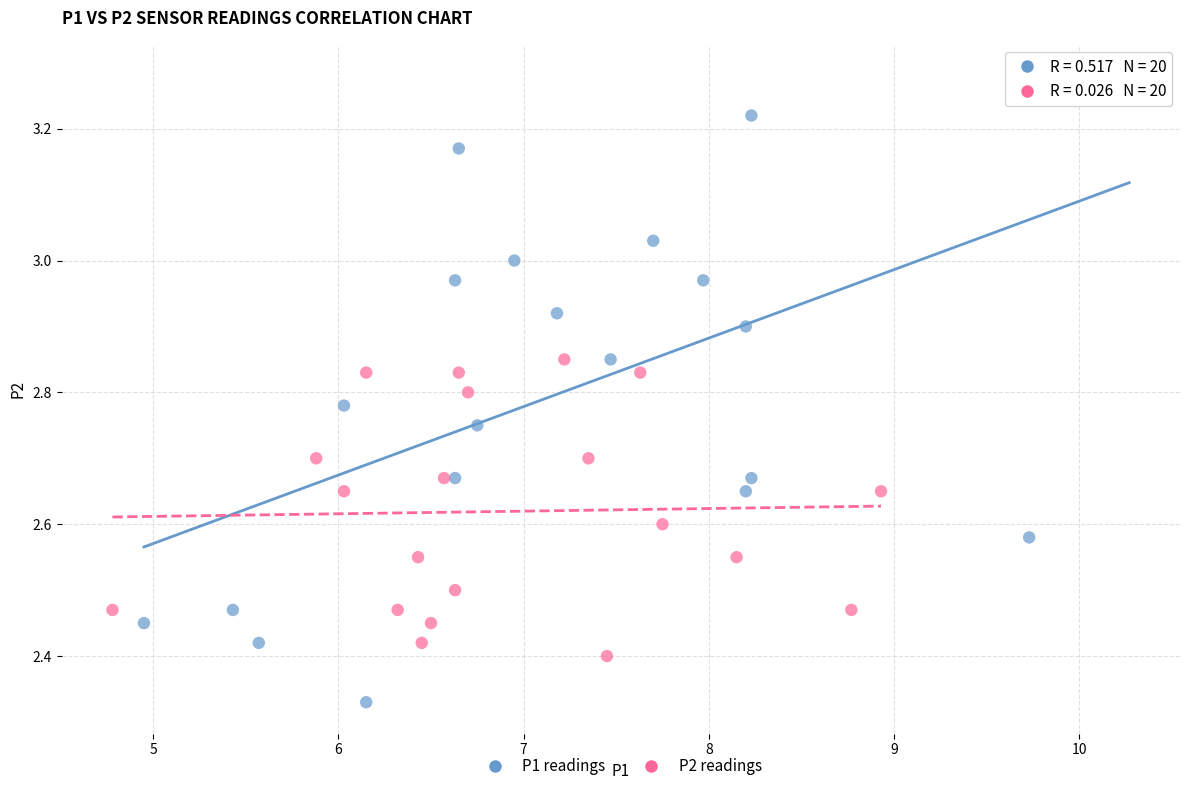

What are all the series names shown in the legend?

P1 readings, P2 readings